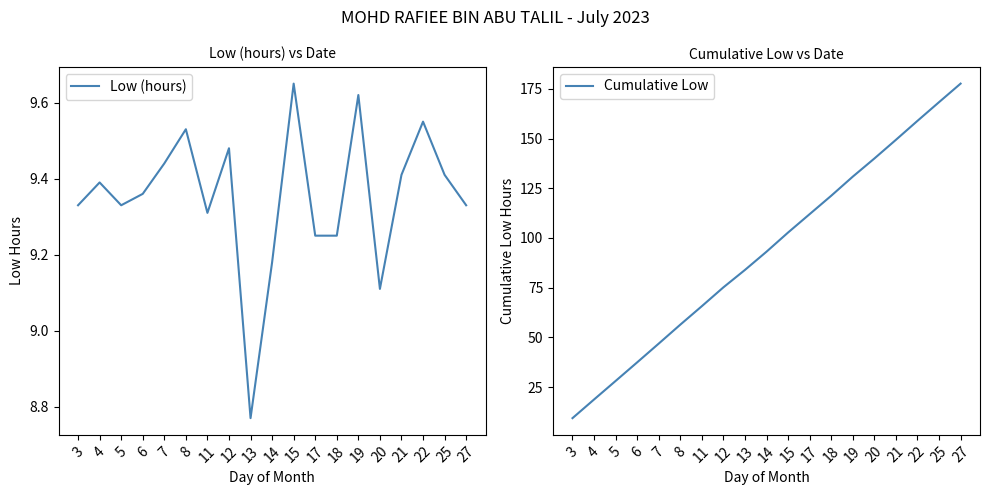

What is the sum of the Cumulative Low values at 25 and 22?

327.3